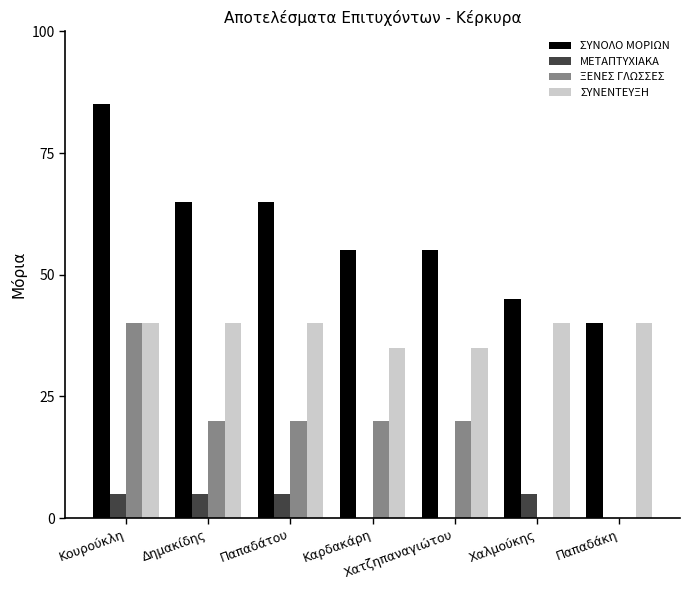

Count the number of categories in the chart.

7